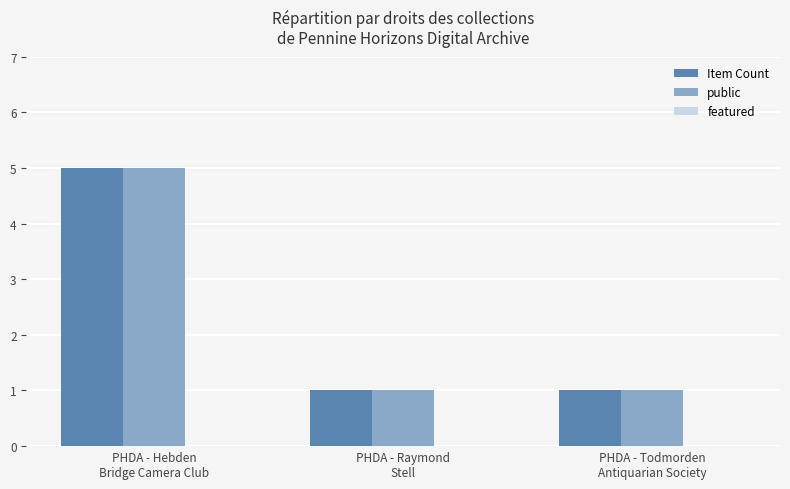

What is the difference between the maximum and minimum values in the Item Count series?

4